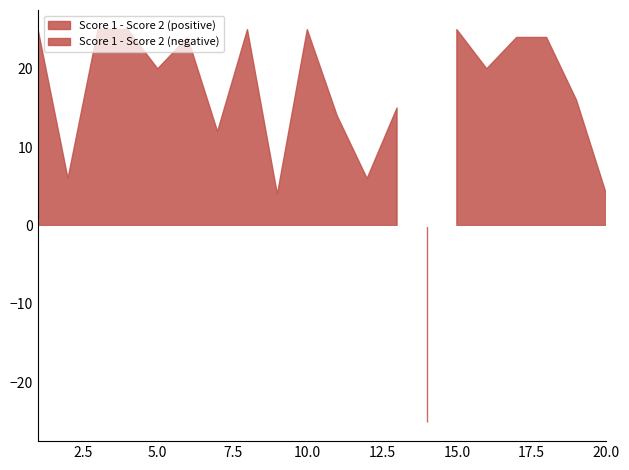

Where do Score 1 and Score 2 first cross each other?

13 and 14